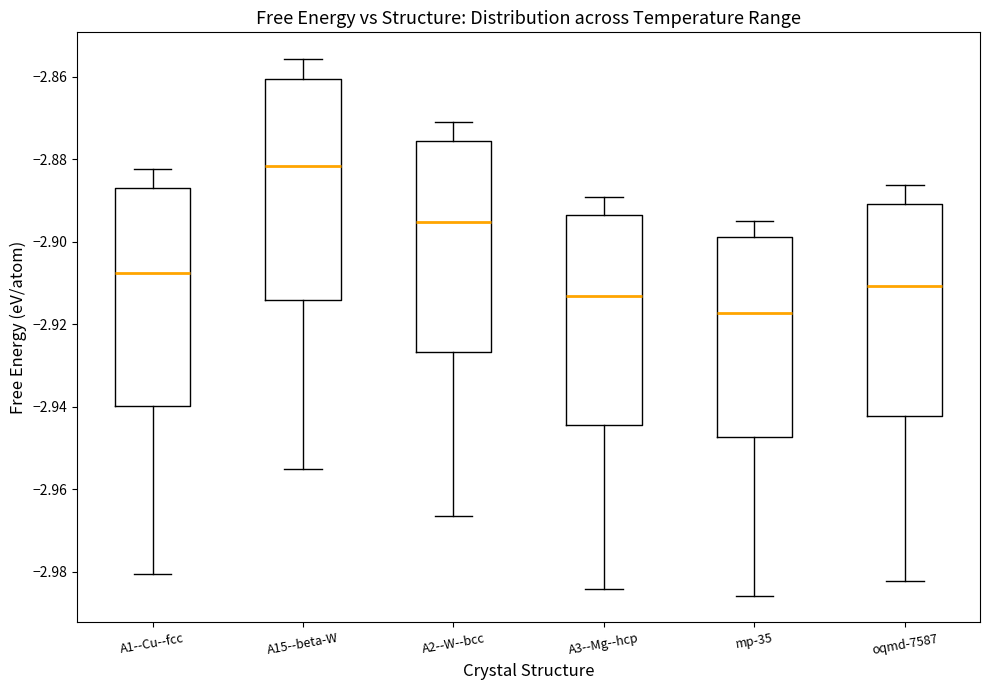

Reading left to right, transcribe this box plot: for each box, give where its median line is, the range the box spans, and where its two whiskers end, as read against the y-axis. The values are not printed on the chart, so give them approximately, as read against the axis.

A1--Cu--fcc: median -2.908, box -2.940 to -2.888, whiskers -2.980 to -2.882
A15--beta-W: median -2.882, box -2.914 to -2.860, whiskers -2.956 to -2.856
A2--W--bcc: median -2.896, box -2.926 to -2.876, whiskers -2.966 to -2.872
A3--Mg--hcp: median -2.914, box -2.944 to -2.894, whiskers -2.984 to -2.890
mp-35: median -2.918, box -2.948 to -2.898, whiskers -2.986 to -2.896
oqmd-7587: median -2.910, box -2.942 to -2.890, whiskers -2.982 to -2.886